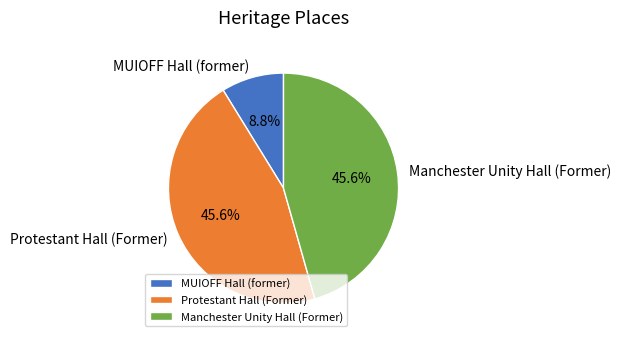

Does MUIOFF Hall (former) represent more than half of the total?

No